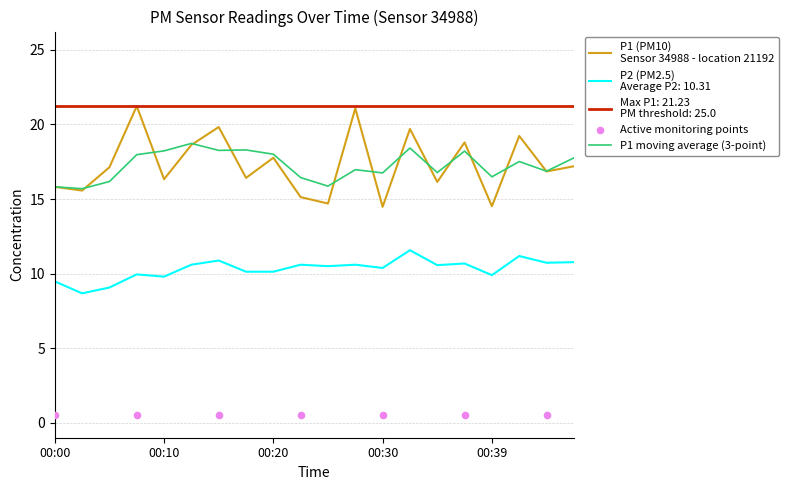

Which series has the largest Y range (max minus min)?

P1